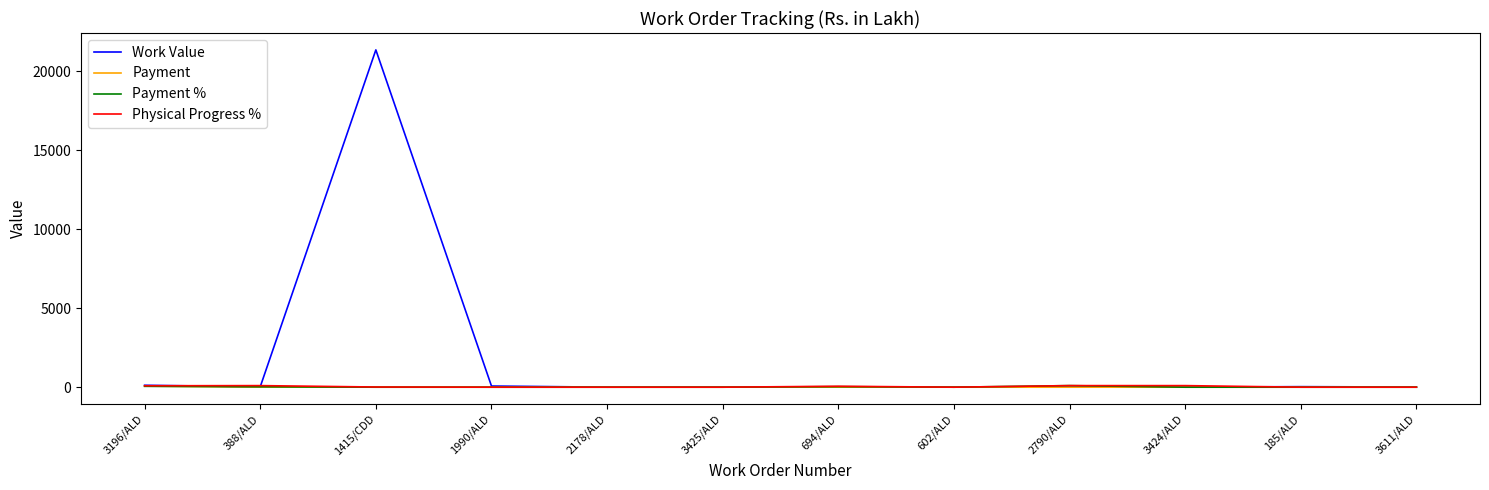

What is the maximum value shown in the chart?

21339.8